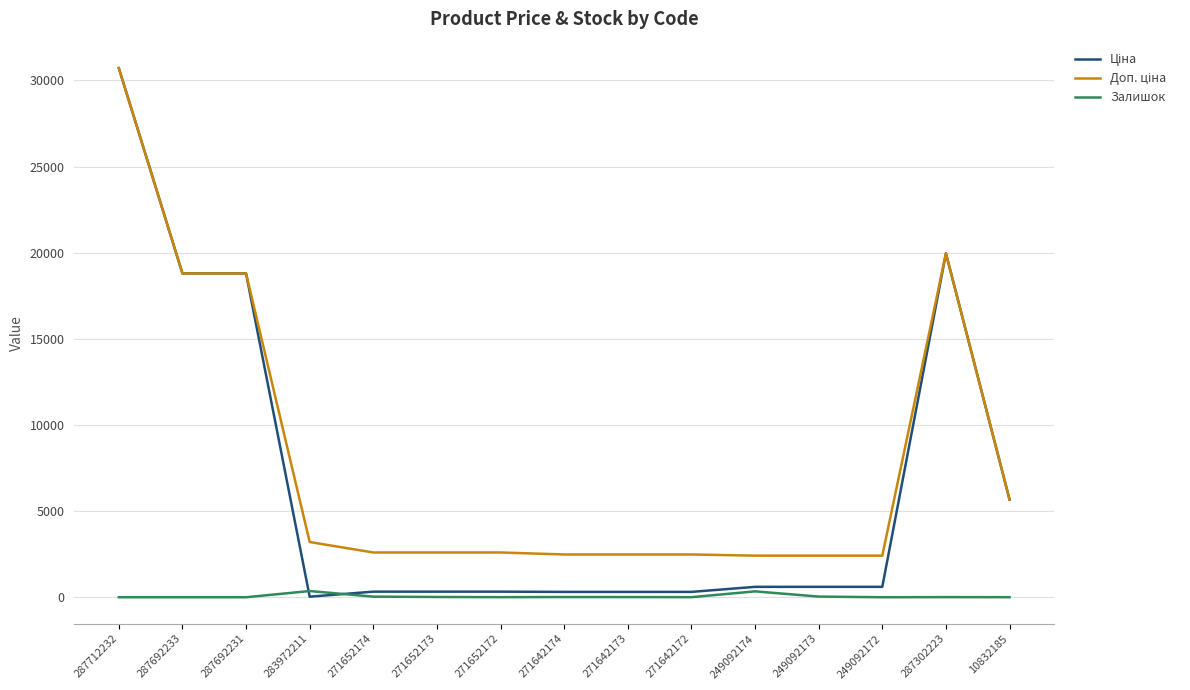

Does the chart have visible grid lines?

Yes